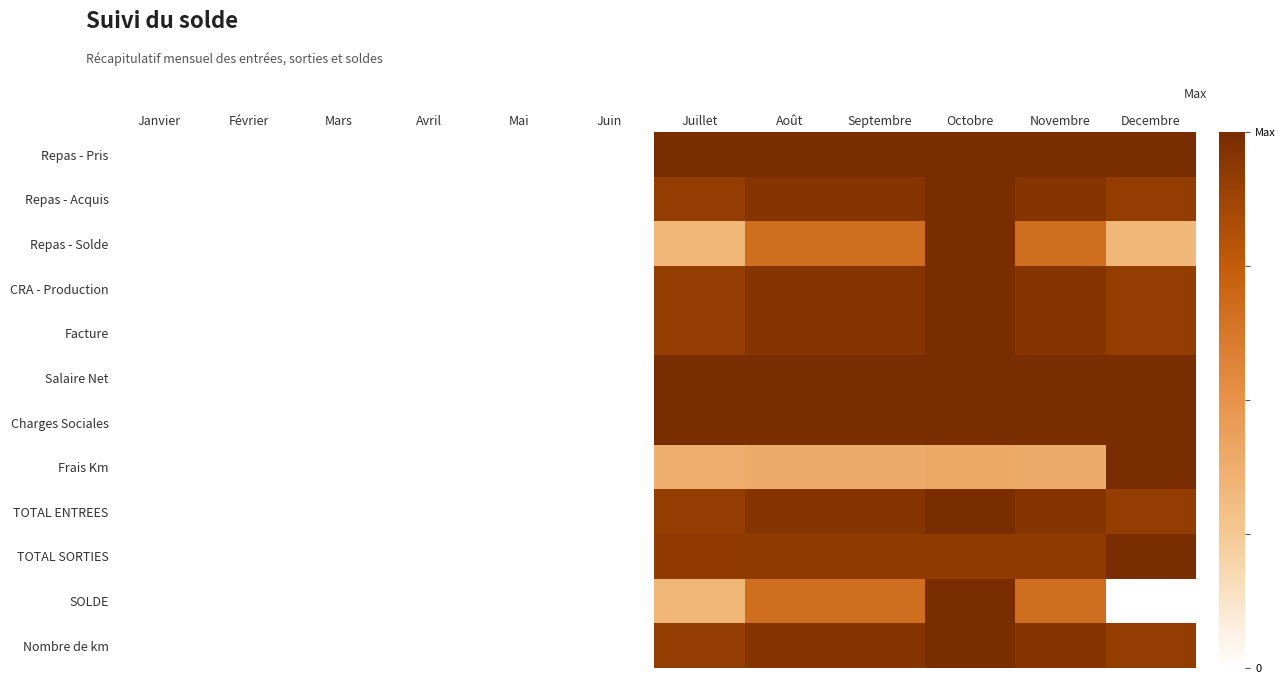

Between Avril and Decembre, which is larger?

Decembre